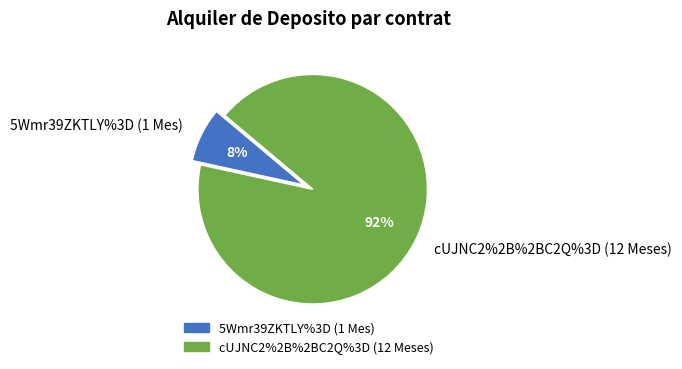

Which slice is the largest?

cUJNC2%2B%2BC2Q%3D (12 Meses)